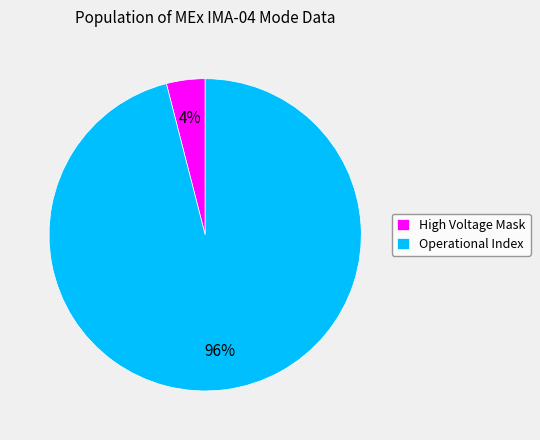

True or false: Operational Index accounts for 84% of the total.

False